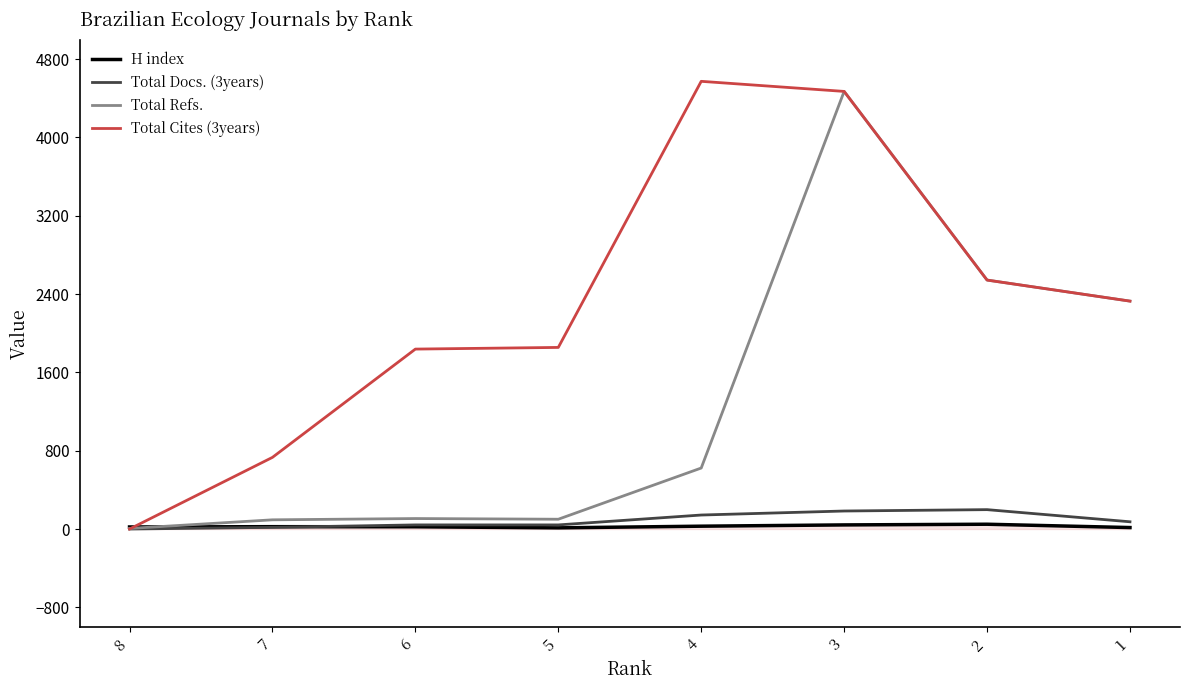

Does the chart display data point markers on the line(s)?

No